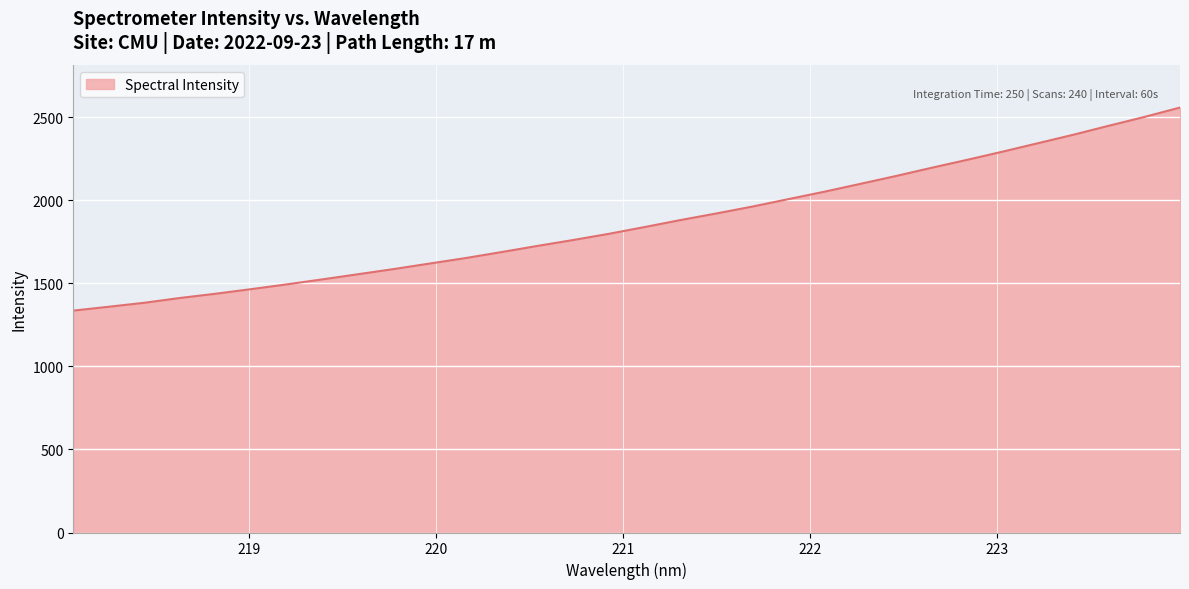

What is the minimum value shown in the chart?

1336.2